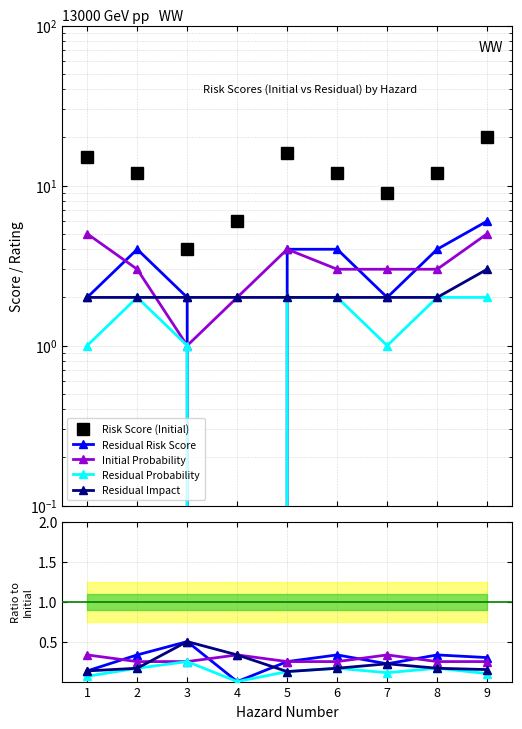

Is this an area chart (filled region under the line)?

No